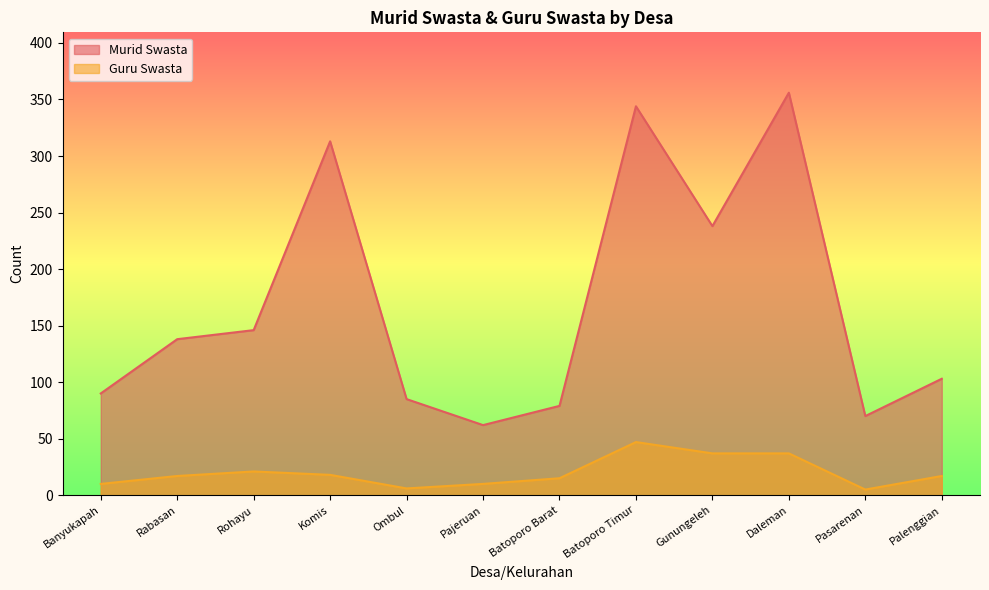

Reading left to right, what are all the values shown in this chart?

Murid Swasta: Banyukapah=90	Rabasan=138	Rohayu=146	Komis=313	Ombul=85	Pajeruan=62	Batoporo Barat=79	Batoporo Timur=344	Gunungeleh=238	Daleman=356	Pasarenan=70	Palenggian=103
Guru Swasta: Banyukapah=10	Rabasan=17	Rohayu=21	Komis=18	Ombul=6	Pajeruan=10	Batoporo Barat=15	Batoporo Timur=47	Gunungeleh=37	Daleman=37	Pasarenan=5	Palenggian=17